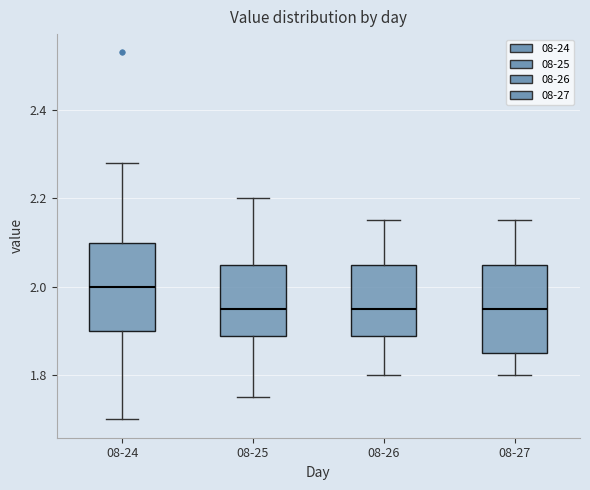

Which box has the highest median line?

08-24